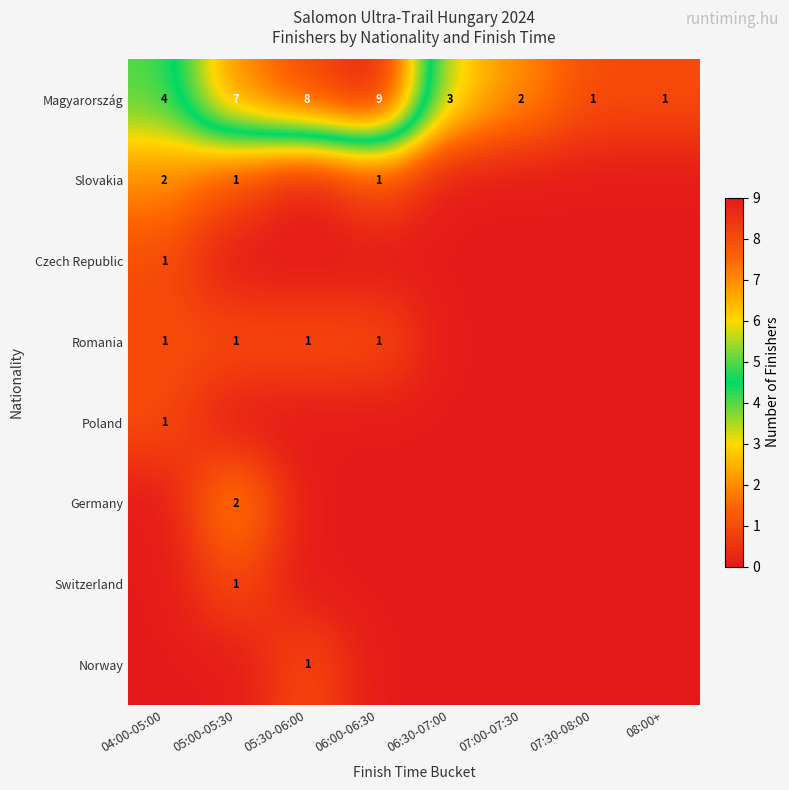

Is it true that Switzerland equals 1 at 05:00-05:30?

True